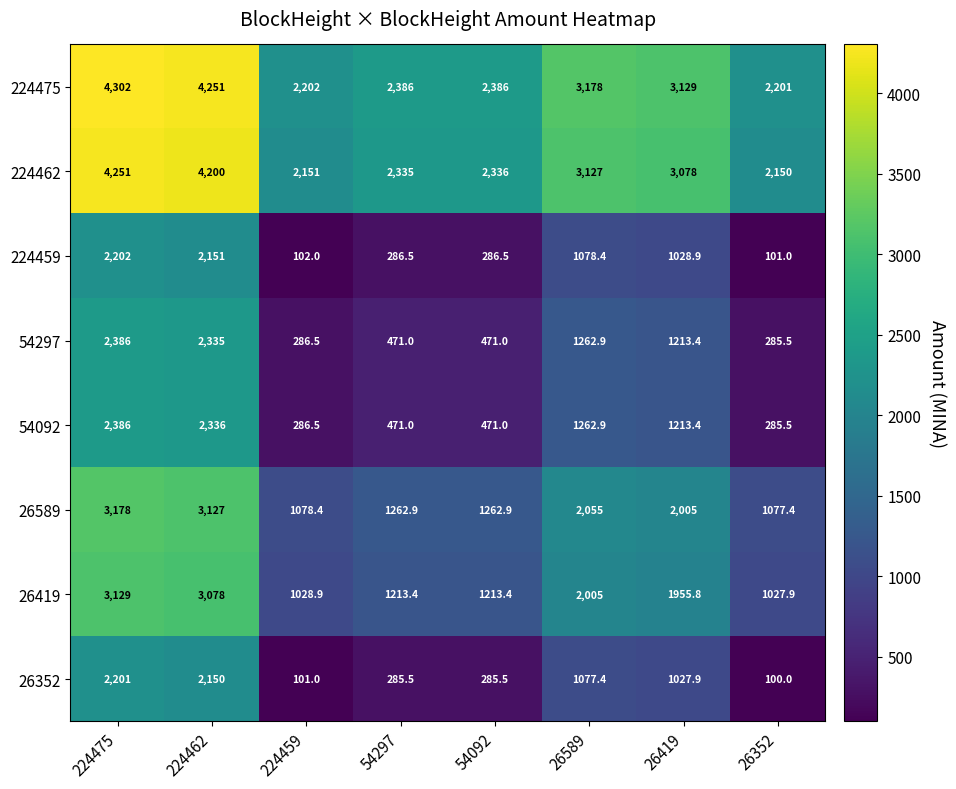

True or false: 54092 has a value of 1213.4 at 26419.

True